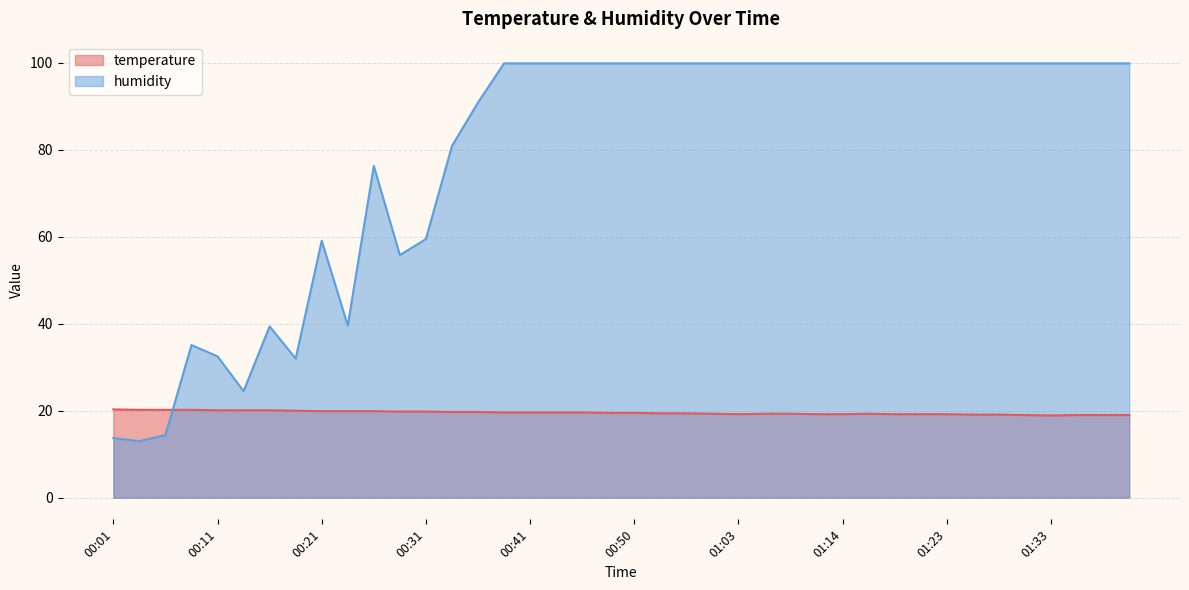

How many intersections are there between temperature and humidity?

1